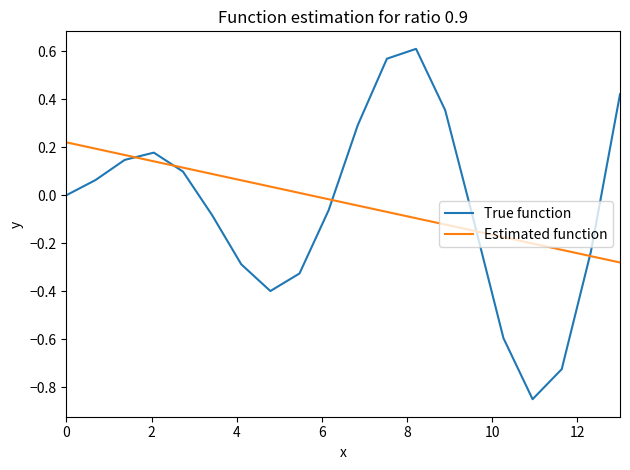

Which series has the largest total across all categories?

Estimated function